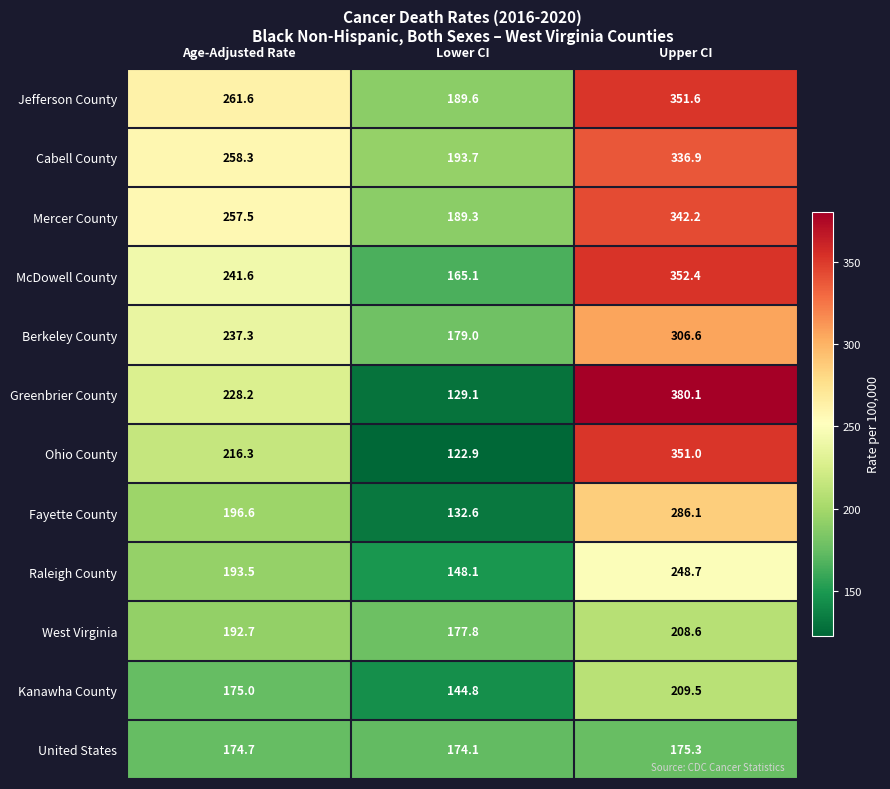

At Age-Adjusted Rate, list the series in order from largest to smallest.

Jefferson County, Cabell County, Mercer County, McDowell County, Berkeley County, Greenbrier County, Ohio County, Fayette County, Raleigh County, West Virginia, Kanawha County, United States